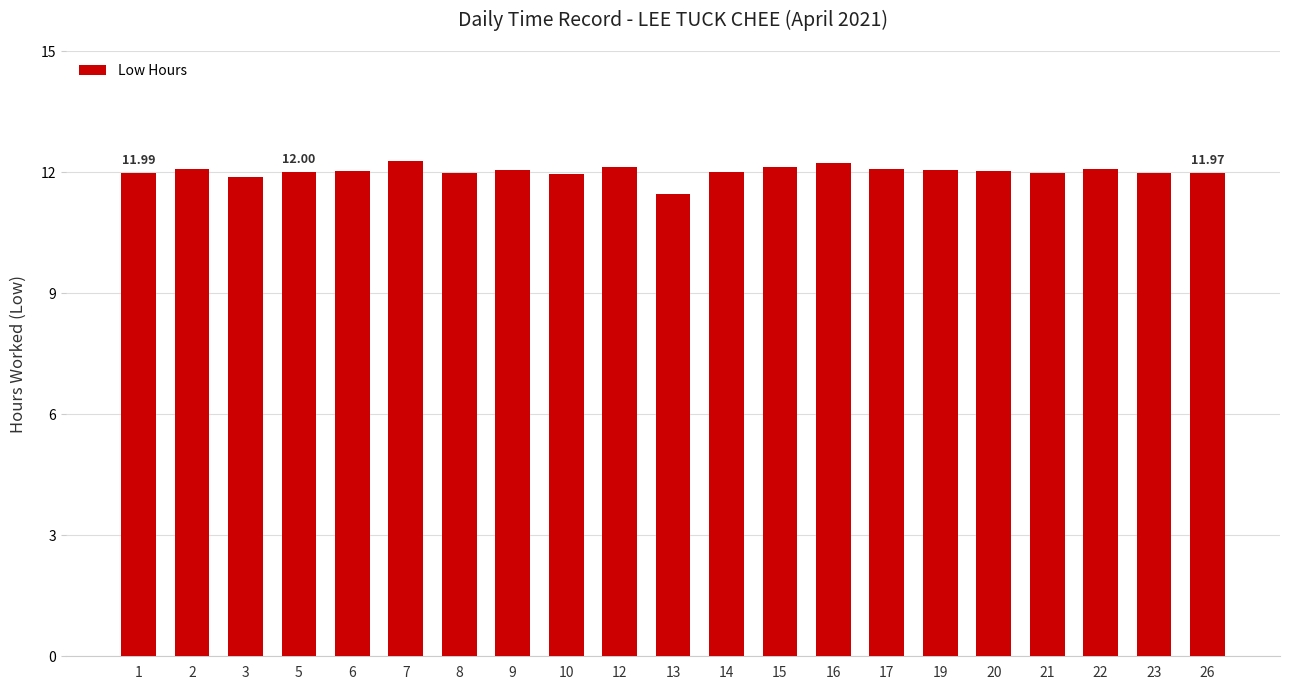

What is the difference between the second highest and minimum values?

0.8